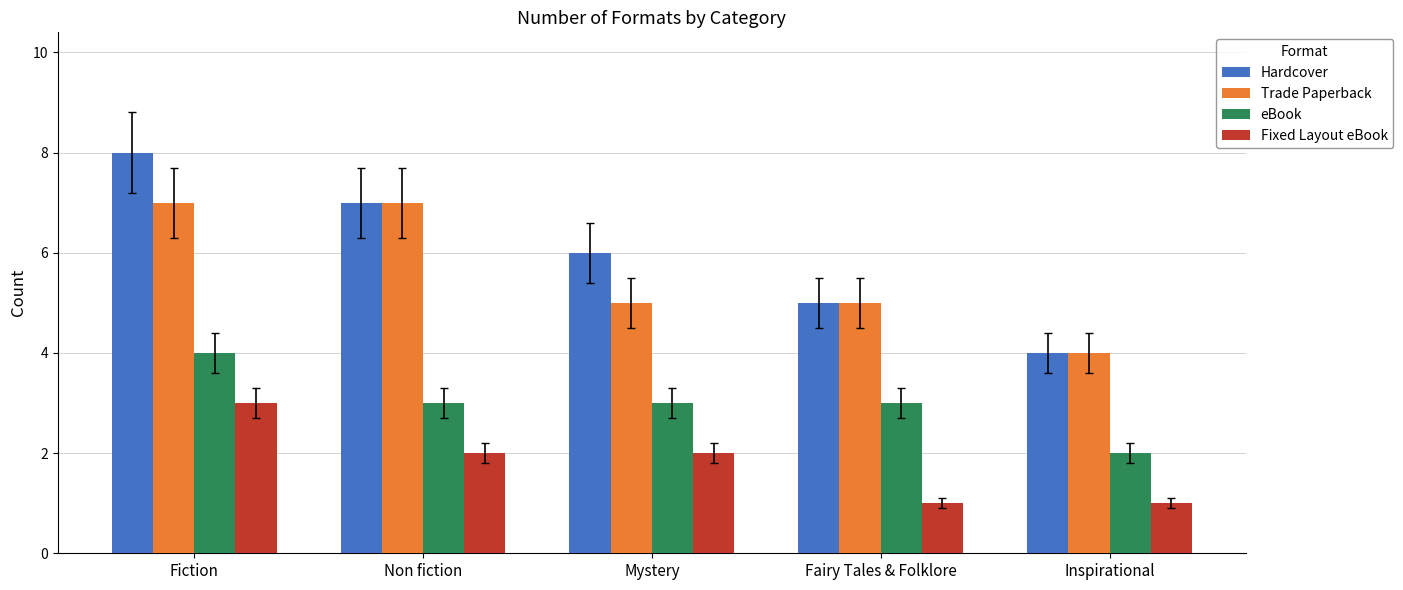

What is the average value of the eBook series?

3